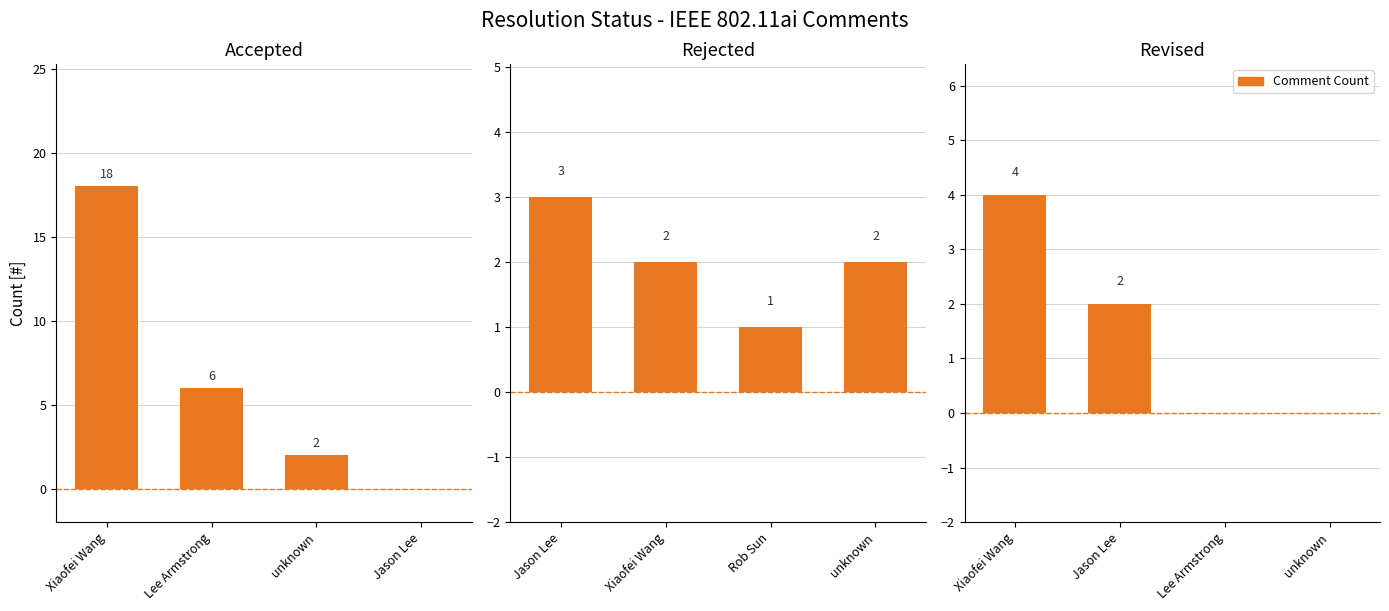

Between Lee Armstrong and Jason Lee, which series saw the biggest shift?

Accepted